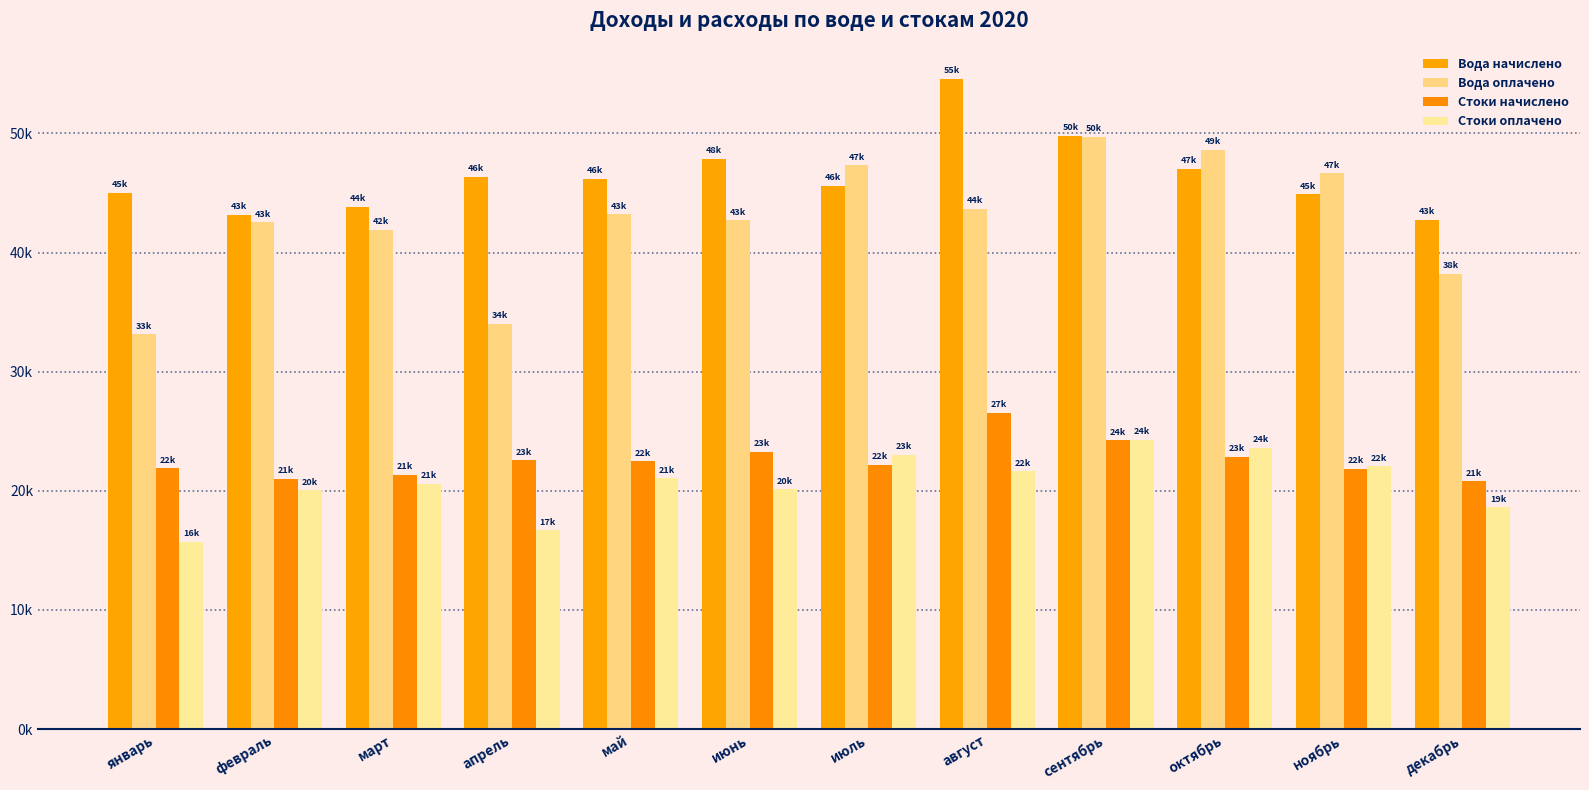

Does the chart contain any negative values?

No